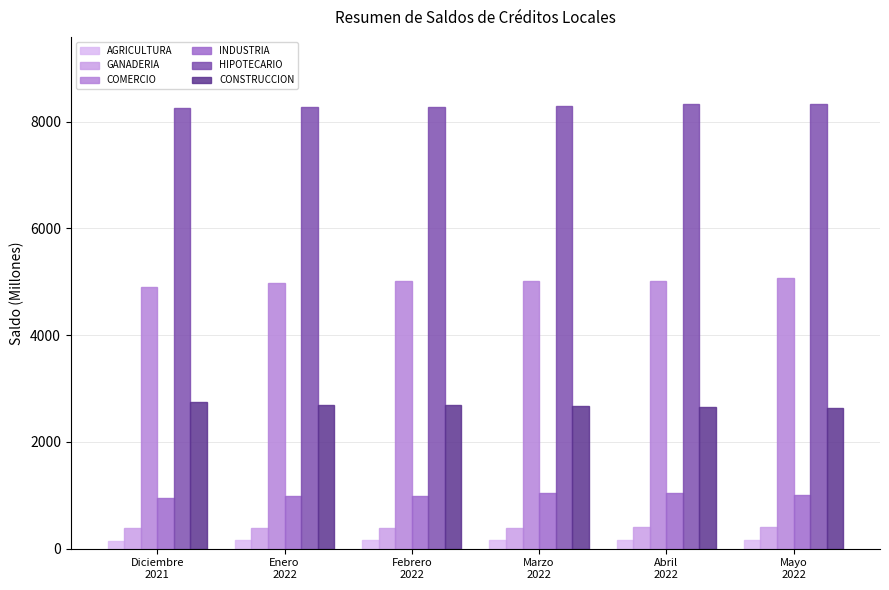

At which label is AGRICULTURA closest to 156?

Marzo
2022